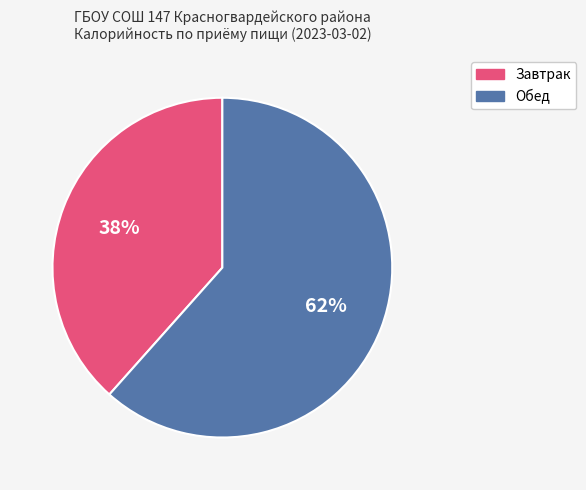

Is there any slice that represents more than half of the pie?

Yes